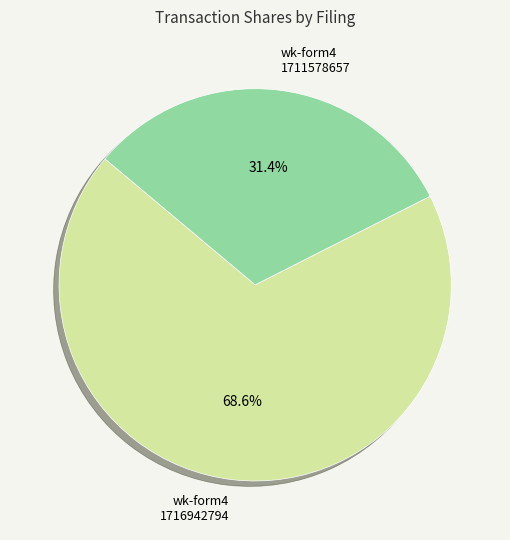

Is there a majority slice in this chart?

Yes